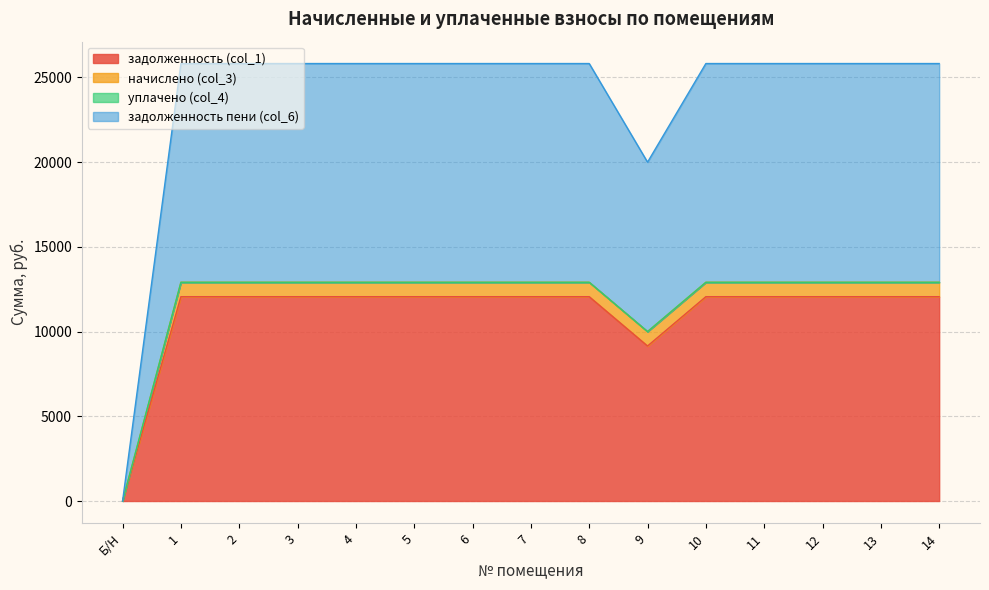

The задолженность (col_1) series shows 6643.7 at 11. True or false?

False